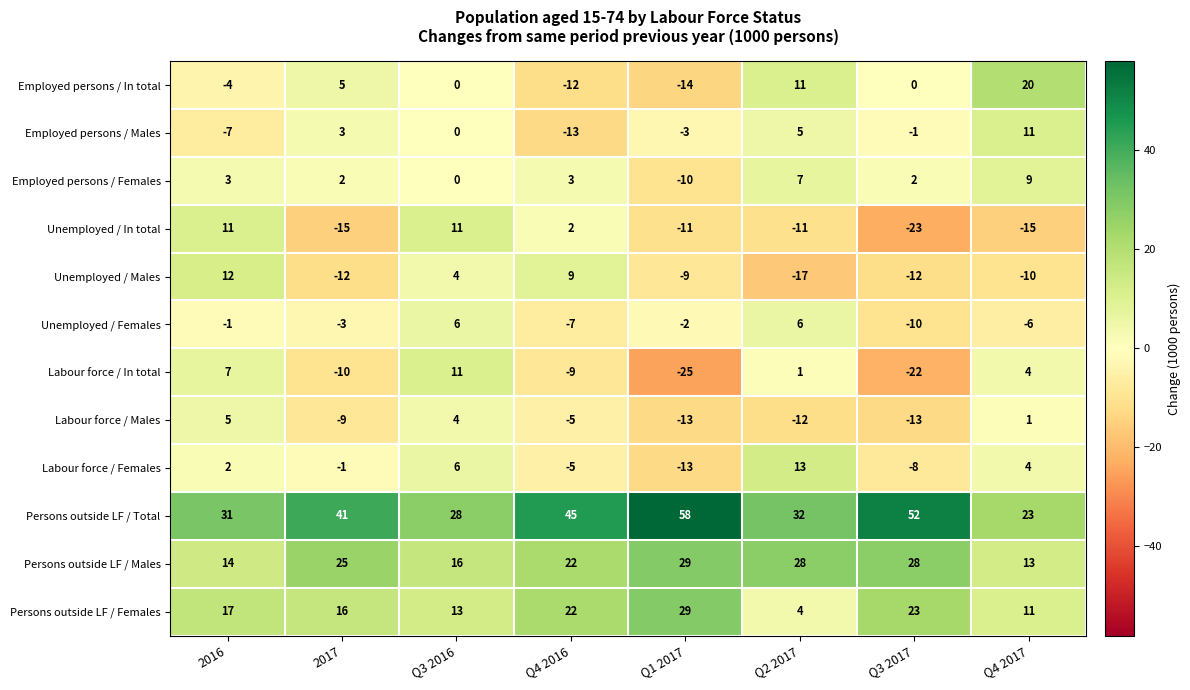

What is the difference between the highest and lowest values at 2016?

38